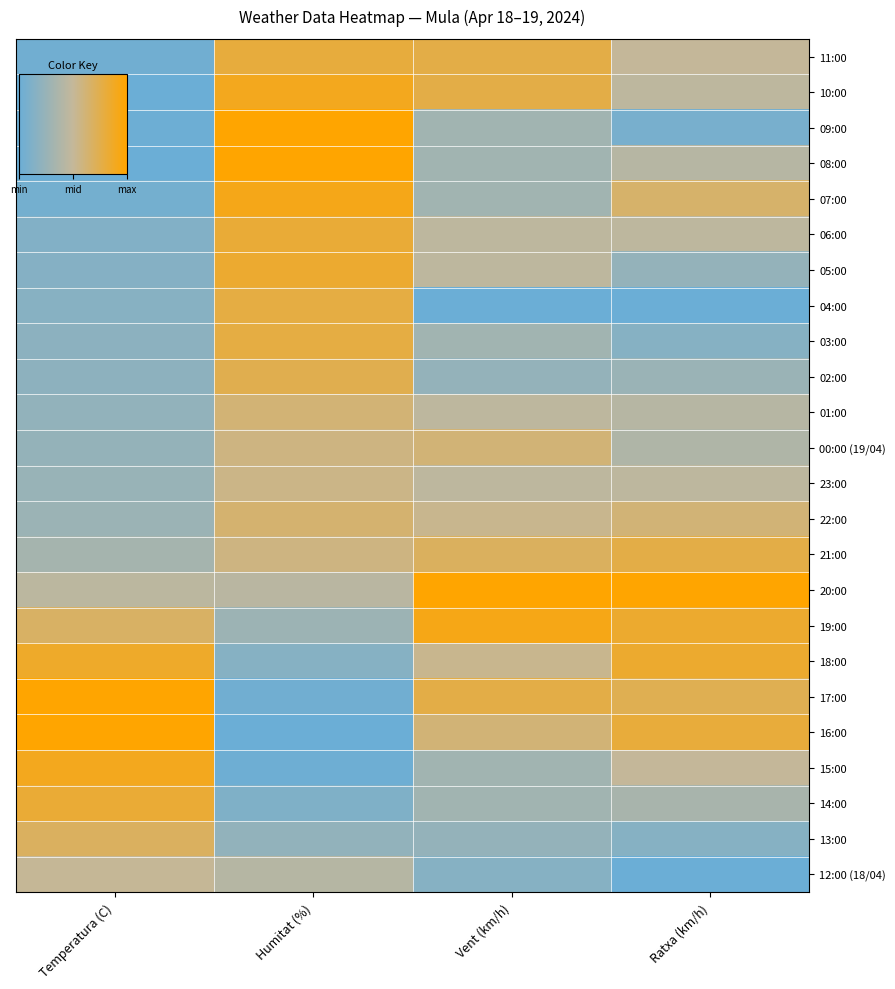

What is the total value across all series at Temperatura (C)?

9.1